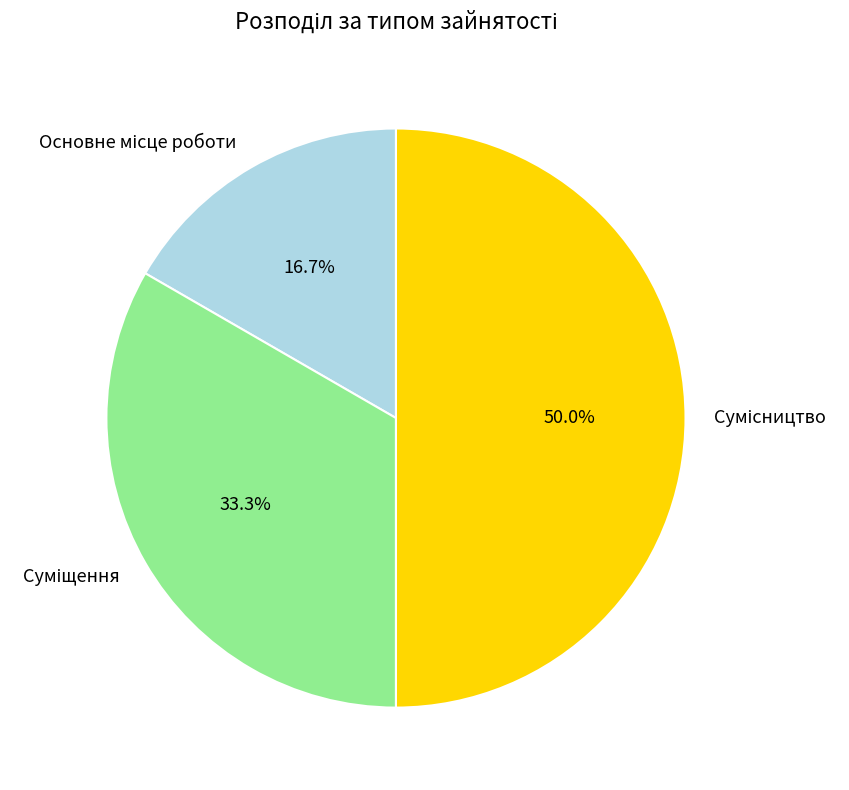

How many segments does this pie chart have?

3